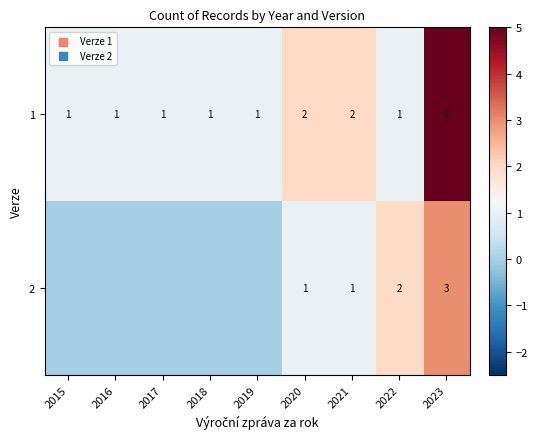

What is the total value across all series at 2020?

3